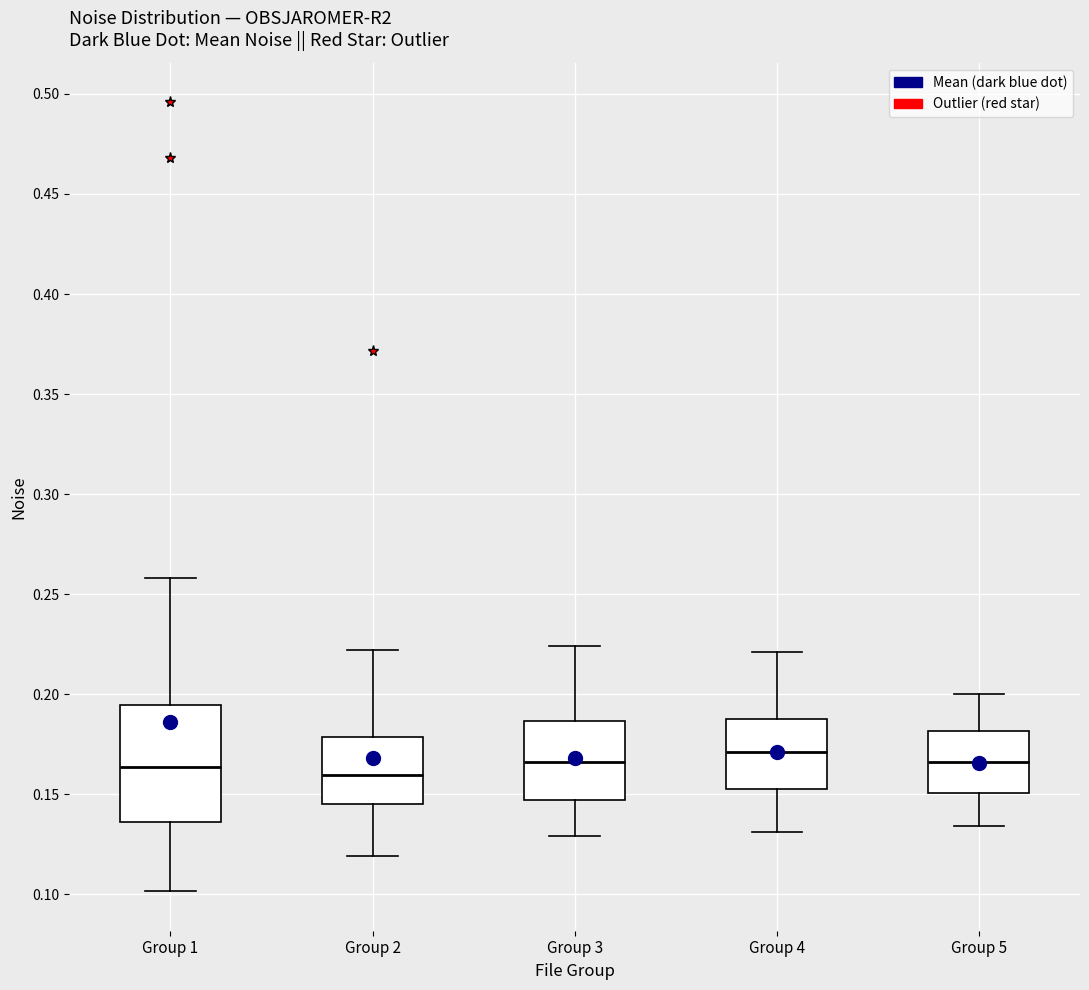

Reading left to right, read every box against the y-axis: the position of its median line, the range the box covers, and the ends of its whiskers. The values are not printed on the chart, so give them approximately, as read against the axis.

Group 1: median 0.165, box 0.135 to 0.195, whiskers 0.100 to 0.260
Group 2: median 0.160, box 0.145 to 0.180, whiskers 0.120 to 0.220
Group 3: median 0.165, box 0.145 to 0.185, whiskers 0.130 to 0.225
Group 4: median 0.170, box 0.155 to 0.190, whiskers 0.130 to 0.220
Group 5: median 0.165, box 0.150 to 0.180, whiskers 0.135 to 0.200